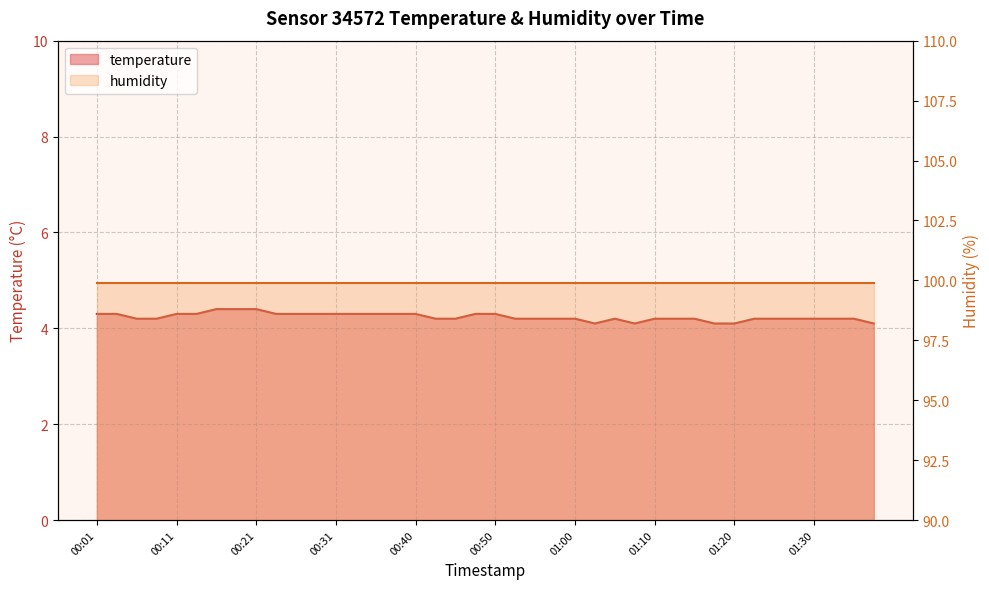

Reading left to right, list all the values displayed in this chart.

00:01=4.3	00:03=4.3	00:06=4.2	00:08=4.2	00:11=4.3	00:13=4.3	00:16=4.4	00:18=4.4	00:21=4.4	00:23=4.3	00:26=4.3	00:28=4.3	00:31=4.3	00:33=4.3	00:35=4.3	00:38=4.3	00:40=4.3	00:43=4.2	00:45=4.2	00:48=4.3	00:50=4.3	00:53=4.2	00:55=4.2	00:58=4.2	01:00=4.2	01:03=4.1	01:05=4.2	01:07=4.1	01:10=4.2	01:12=4.2	01:15=4.2	01:17=4.1	01:20=4.1	01:22=4.2	01:25=4.2	01:27=4.2	01:30=4.2	01:32=4.2	01:34=4.2	01:37=4.1